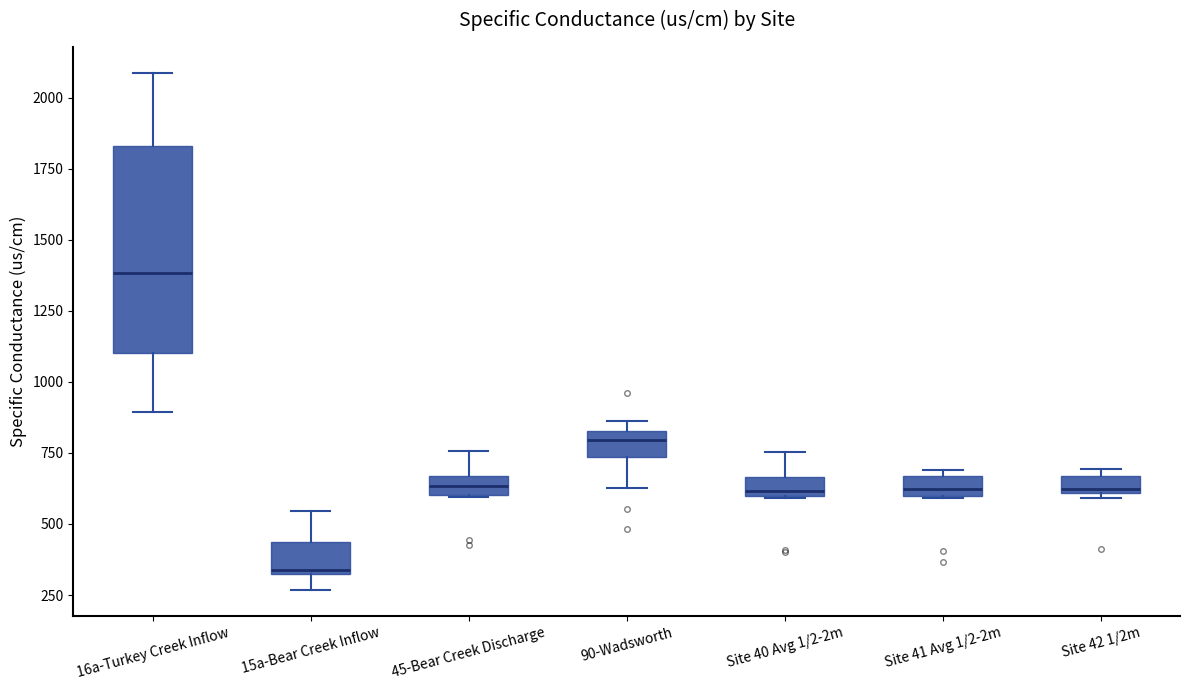

Which box has the highest median line?

16a-Turkey Creek Inflow